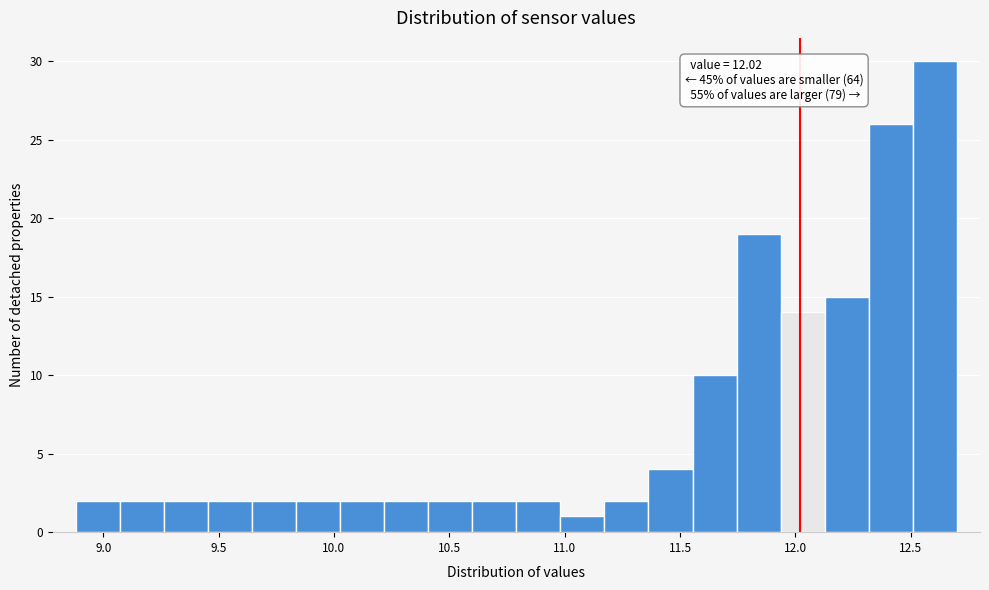

Around what value on the x-axis is the tallest bar? Give the approximate position of its centre, as read against the axis.

12.60